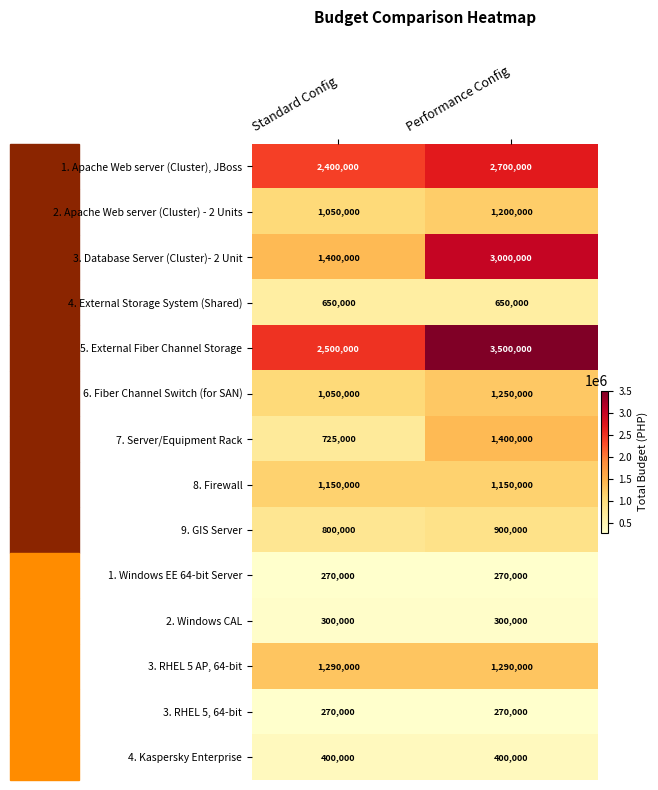

Where is 1. Apache Web server (Cluster), JBoss nearest to the value 2550000?

Standard Config